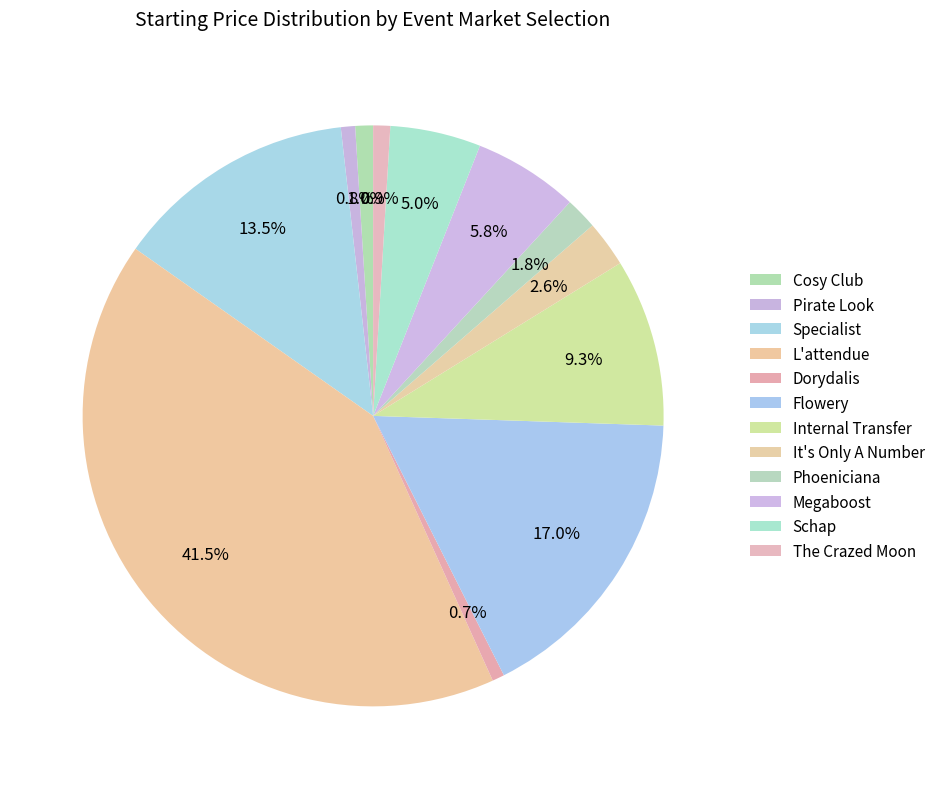

How much of the chart is everything except Internal Transfer?

90.7%